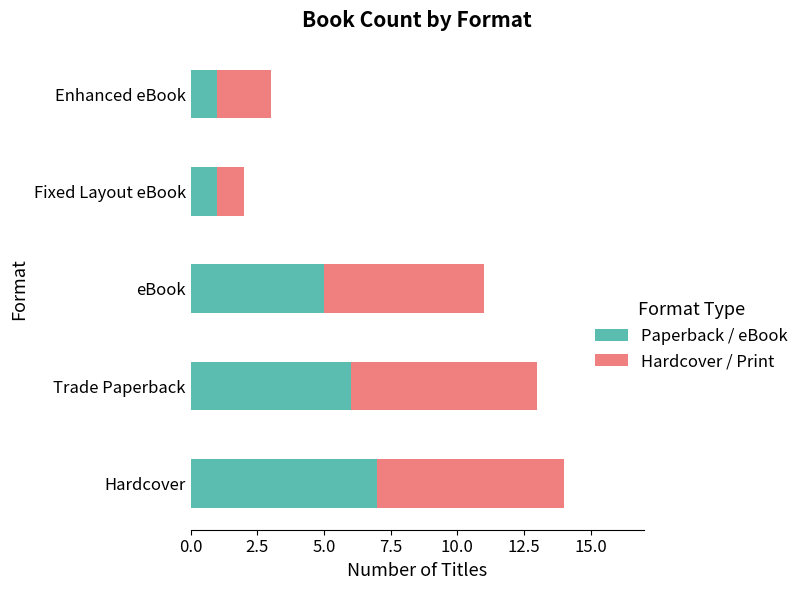

What is the difference between the maximum and second lowest values in the Paperback / eBook series?

6